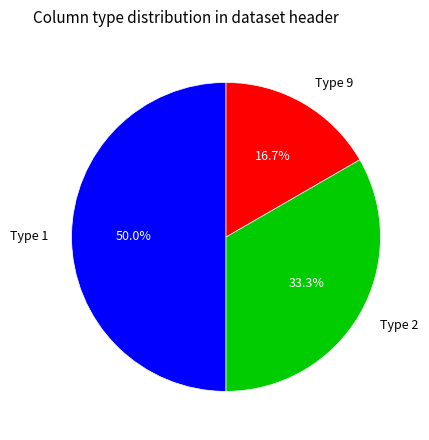

What is the largest slice in the pie chart?

Type 1